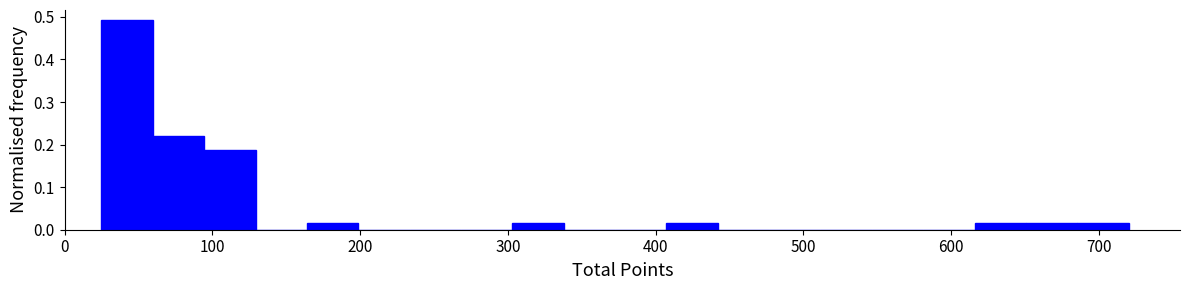

Around what value on the x-axis is the tallest bar? Give the approximate position of its centre, as read against the axis.

40